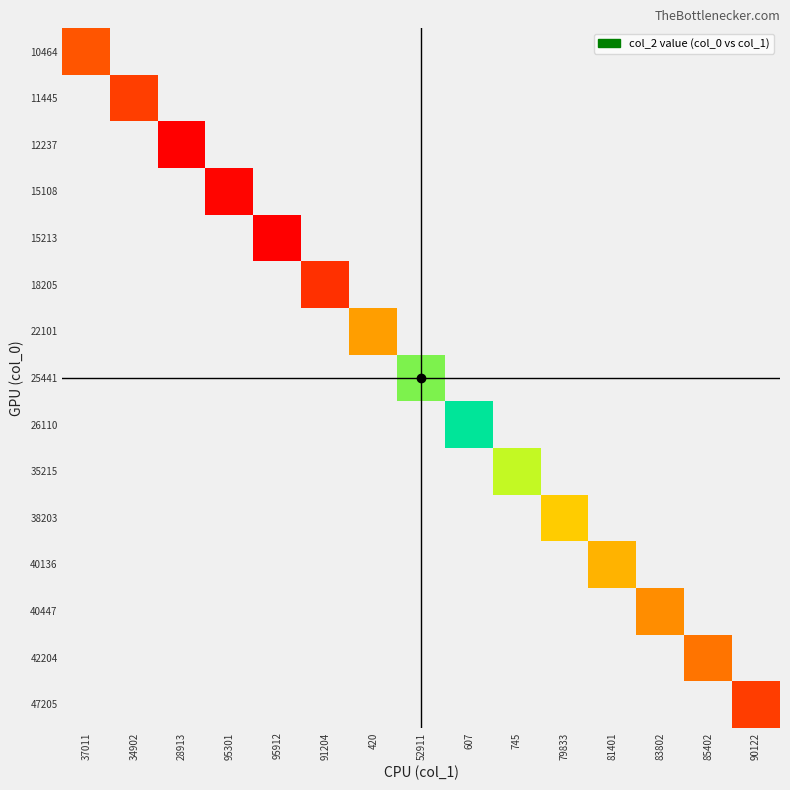

List the series in order of their overall mean, highest first.

10464, 11445, 12237, 15108, 15213, 18205, 22101, 25441, 26110, 35215, 38203, 40136, 40447, 42204, 47205